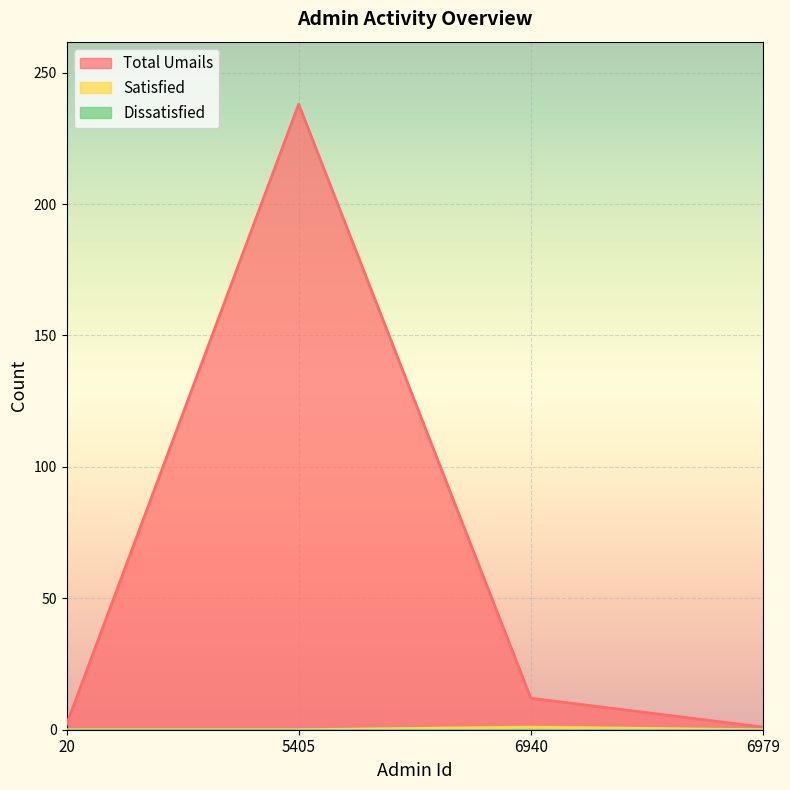

What value does the Satisfied series have at 6940?

1